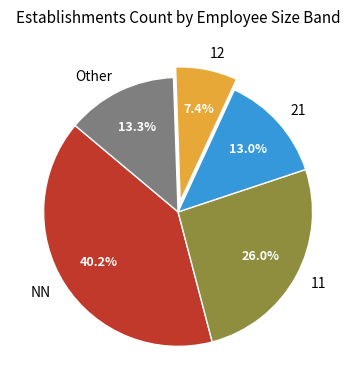

How many segments does this pie chart have?

5